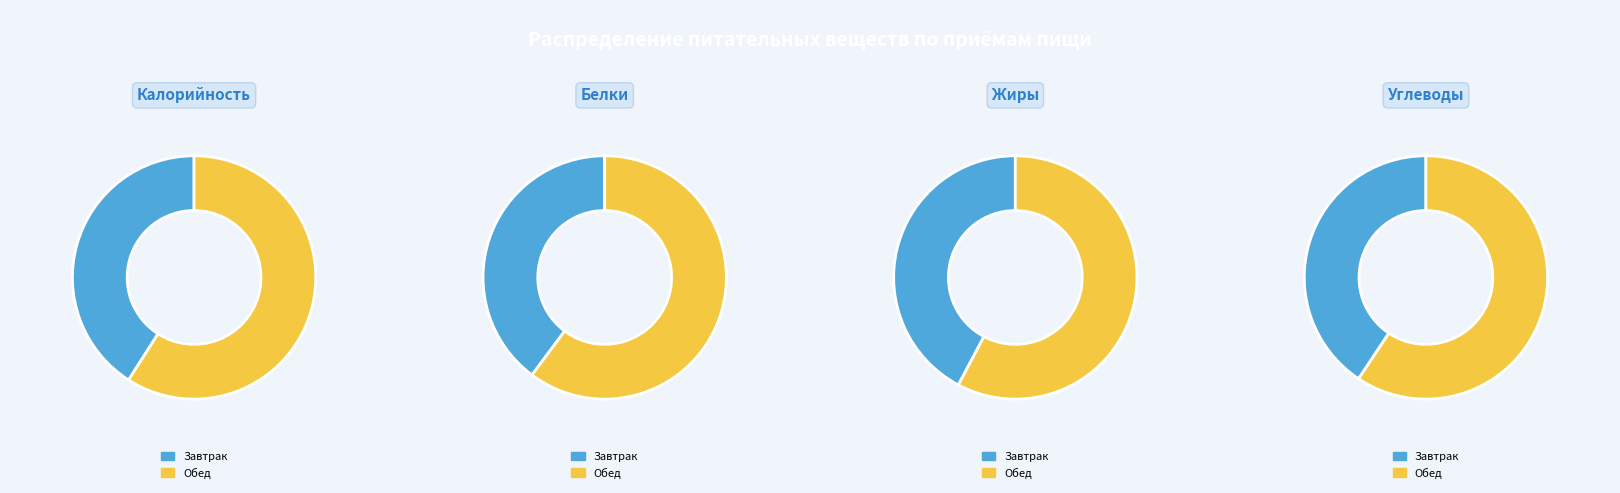

True or false: Обед accounts for 71% of the total.

False